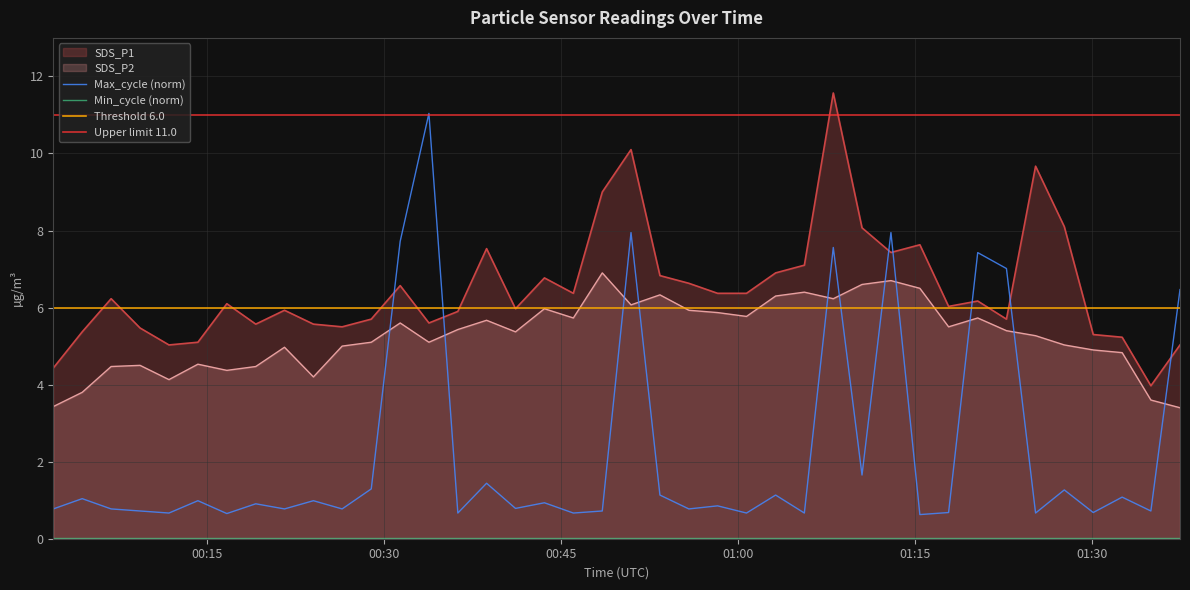

At 2021/01/22 00:11:47, list the series in order from smallest to largest.

Max_cycle, SDS_P2, SDS_P1